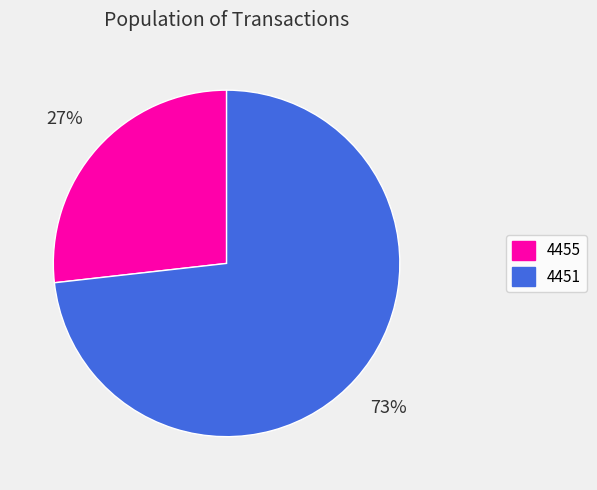

What percentage is the 4451 slice, to the nearest percent?

73%